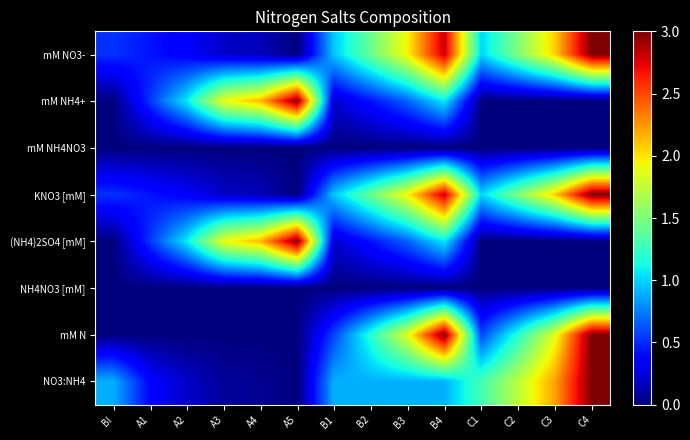

Reading left to right, list all the values displayed in this chart.

mM NO3-: BI=0.5	A1=0.4	A2=0.3	A3=0.2	A4=0.2	A5=0.0	B1=1.0	B2=1.4	B3=2.0	B4=2.8	C1=1.0	C2=1.5	C3=2.1	C4=3.0
mM NH4+: BI=0.0	A1=0.5	A2=1.1	A3=1.9	A4=2.1	A5=3.0	B1=0.2	B2=0.4	B3=0.7	B4=1.1	C1=0.0	C2=0.0	C3=0.0	C4=0.0
mM NH4NO3: BI=0.0	A1=0.0	A2=0.0	A3=0.0	A4=0.0	A5=0.0	B1=0.0	B2=0.0	B3=0.0	B4=0.0	C1=0.0	C2=0.0	C3=0.0	C4=0.0
KNO3 [mM]: BI=0.5	A1=0.4	A2=0.3	A3=0.2	A4=0.2	A5=0.0	B1=1.0	B2=1.4	B3=2.0	B4=2.8	C1=1.0	C2=1.5	C3=2.1	C4=3.0
(NH4)2SO4 [mM]: BI=0.0	A1=0.5	A2=1.1	A3=1.9	A4=2.1	A5=3.0	B1=0.2	B2=0.4	B3=0.7	B4=1.1	C1=0.0	C2=0.0	C3=0.0	C4=0.0
NH4NO3 [mM]: BI=0.0	A1=0.0	A2=0.0	A3=0.0	A4=0.0	A5=0.0	B1=0.0	B2=0.0	B3=0.0	B4=0.0	C1=0.0	C2=0.0	C3=0.0	C4=0.0
mM N: BI=0.0	A1=0.0	A2=0.0	A3=0.0	A4=0.0	A5=0.0	B1=0.6	B2=1.2	B3=1.9	B4=3.0	C1=0.6	C2=1.2	C3=1.9	C4=3.0
NO3:NH4: BI=0.9	A1=0.4	A2=0.2	A3=0.1	A4=0.1	A5=0.0	B1=0.9	B2=0.9	B3=0.9	B4=0.9	C1=1.3	C2=1.7	C3=2.2	C4=3.0